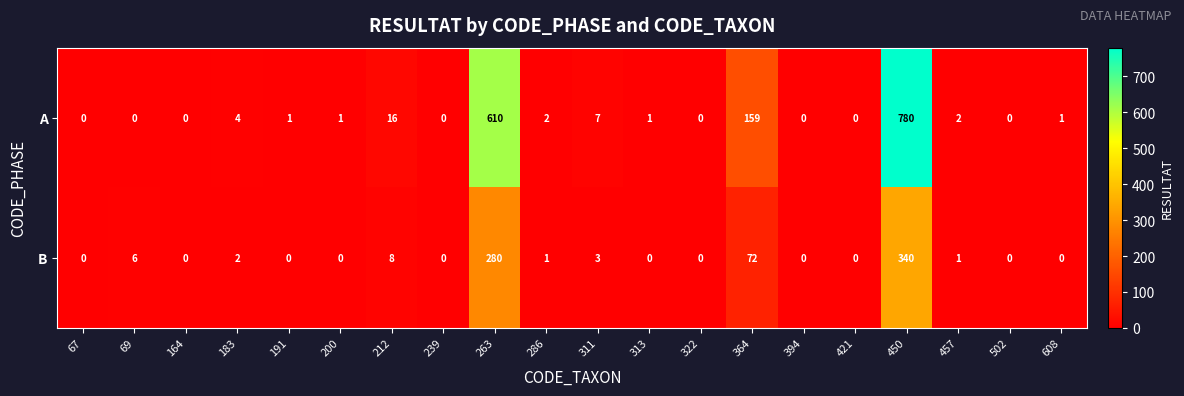

How many data points does each series have?

20